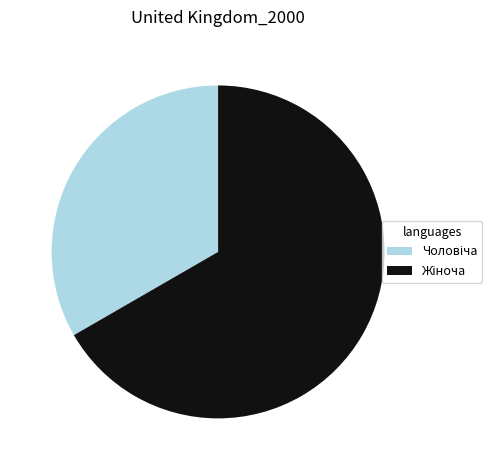

Is there a majority slice in this chart?

Yes